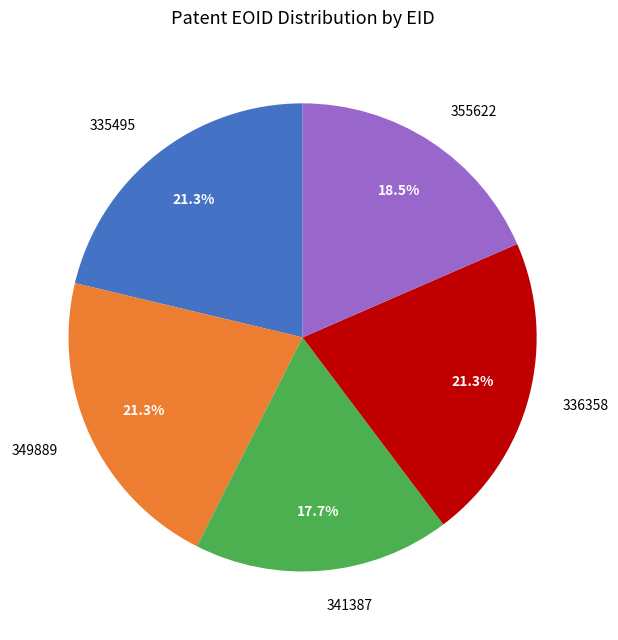

Does 341387 represent more than half of the total?

No